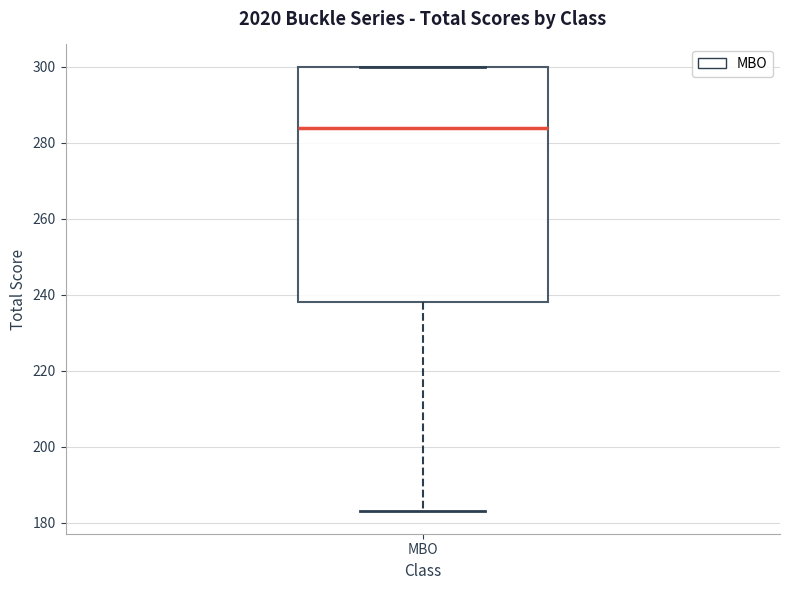

Where does the median line of the box for MBO sit on the y-axis? The values are not printed on the chart, so give them approximately, as read against the axis.

284